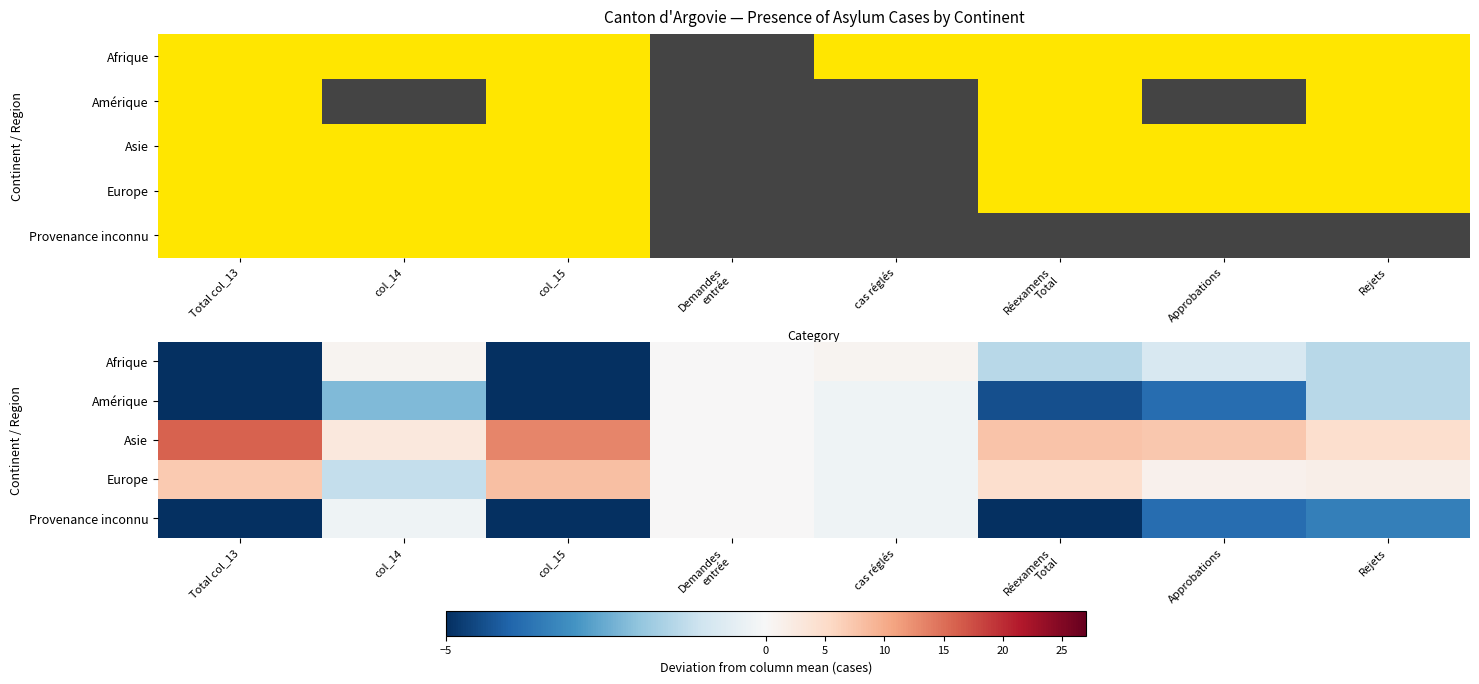

Which category has the highest value in the Provenance inconnu series?

Demandes entrée